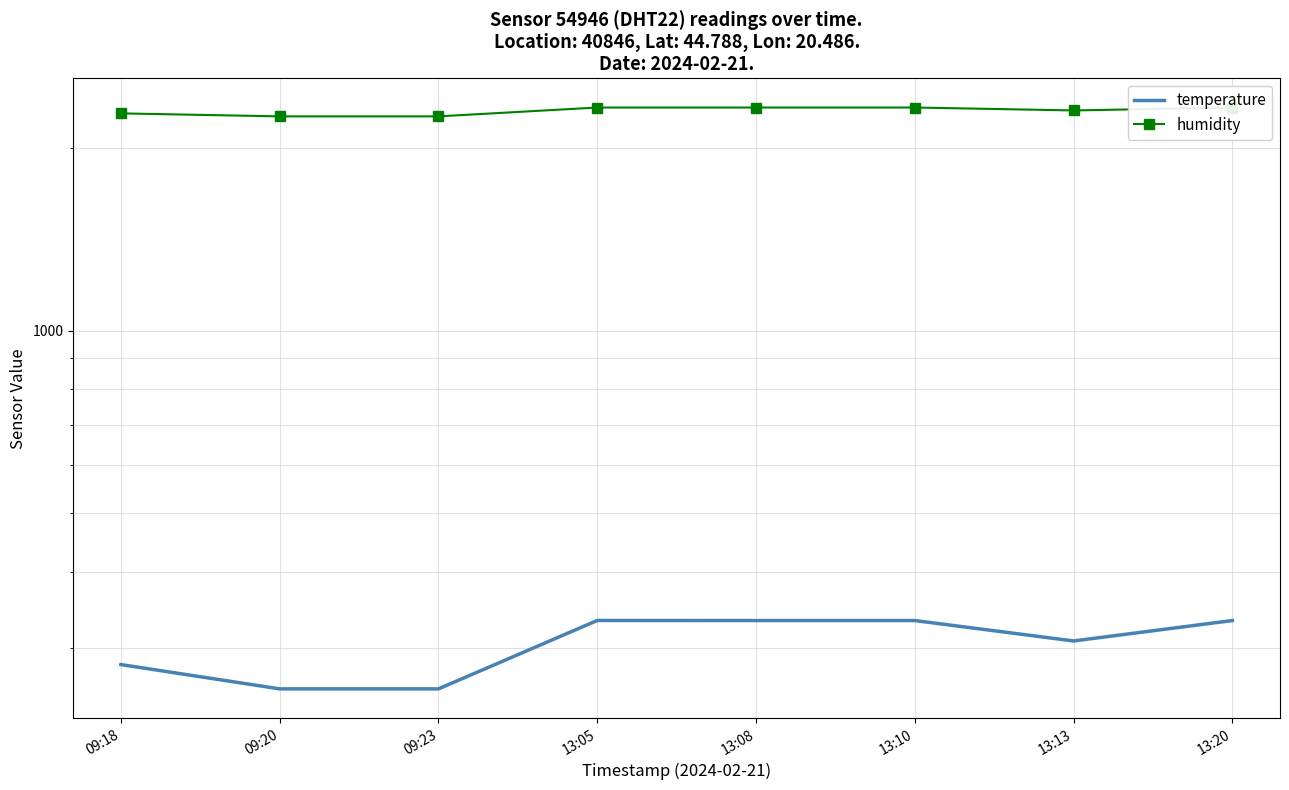

At which label is temperature closest to 294?

09:18